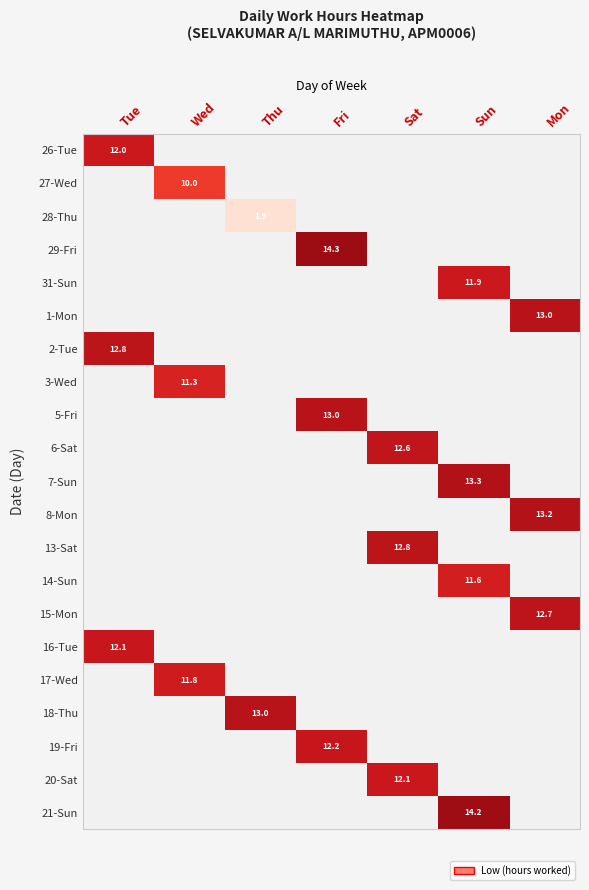

At which category does the chart reach its peak across all series?

Fri